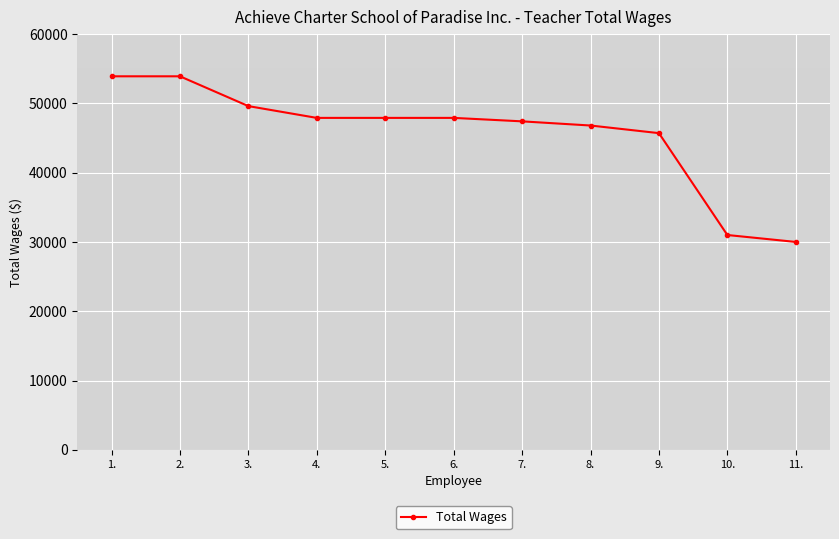

How many series are shown in this chart?

1